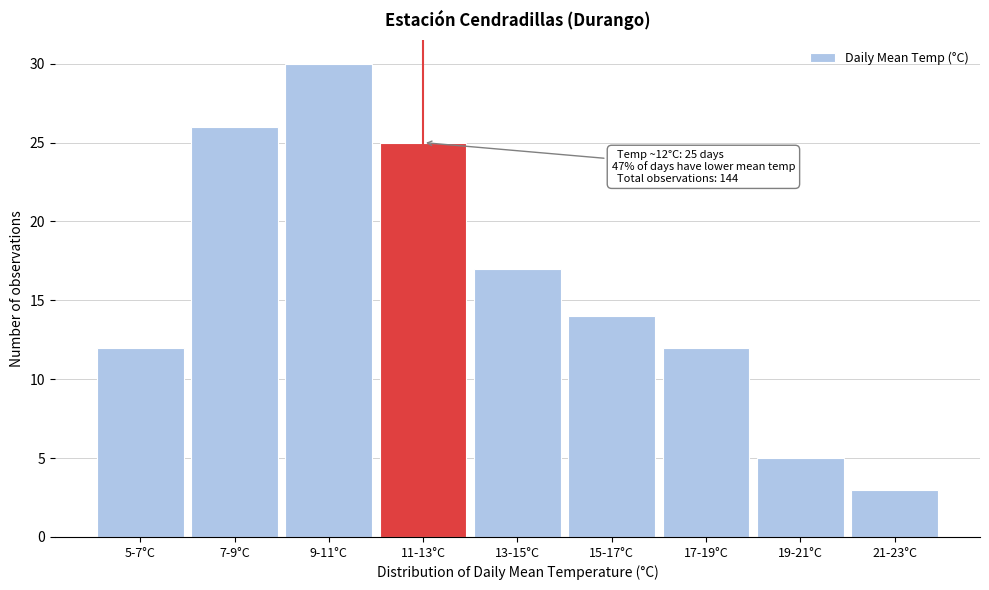

Reading left to right, transcribe all the data shown in this chart.

12	26	30	25	17	14	12	5	3